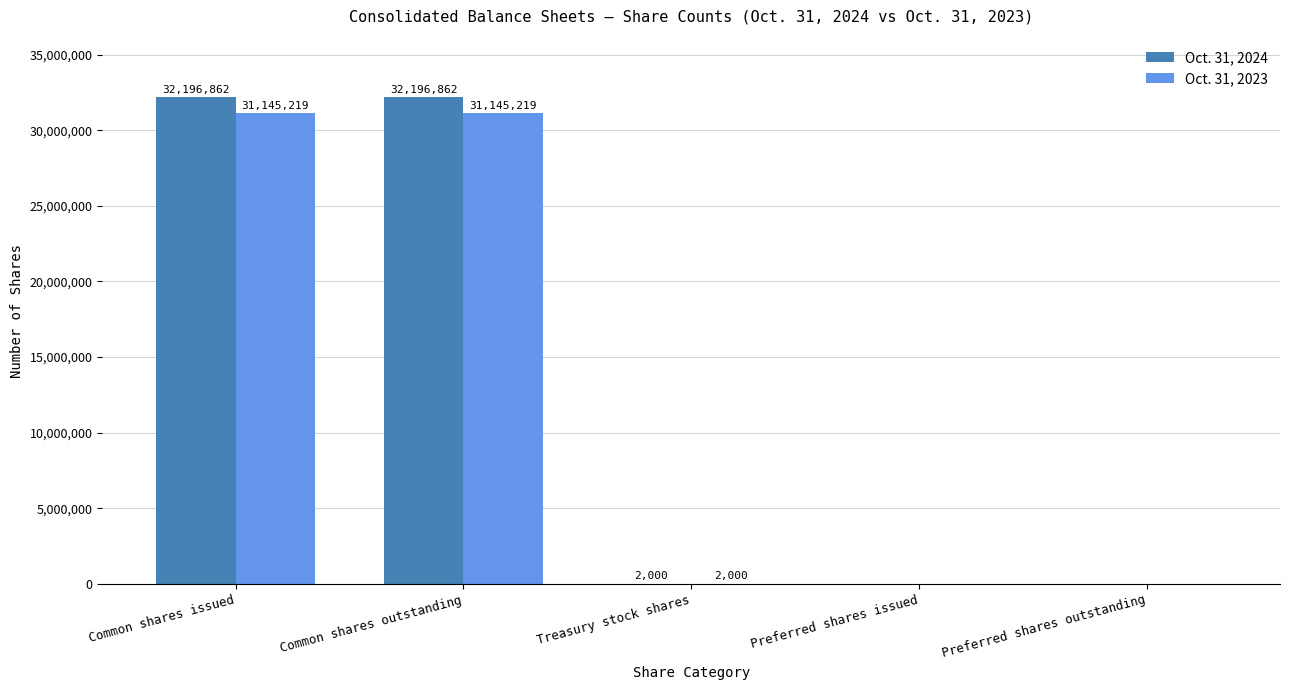

What is the average value of the Oct. 31, 2024 series?

12879145